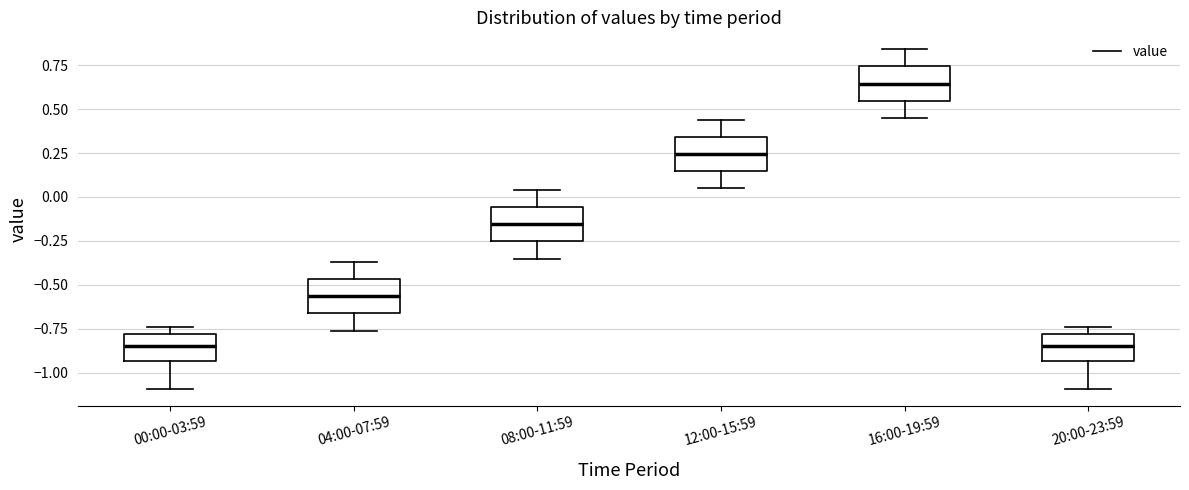

Reading left to right, read every box against the y-axis: the position of its median line, the range the box covers, and the ends of its whiskers. The values are not printed on the chart, so give them approximately, as read against the axis.

00:00-03:59: median -0.85, box -0.95 to -0.80, whiskers -1.10 to -0.75
04:00-07:59: median -0.55, box -0.65 to -0.45, whiskers -0.75 to -0.35
08:00-11:59: median -0.15, box -0.25 to -0.05, whiskers -0.35 to 0.05
12:00-15:59: median 0.25, box 0.15 to 0.35, whiskers 0.05 to 0.45
16:00-19:59: median 0.65, box 0.55 to 0.75, whiskers 0.45 to 0.85
20:00-23:59: median -0.85, box -0.95 to -0.80, whiskers -1.10 to -0.75